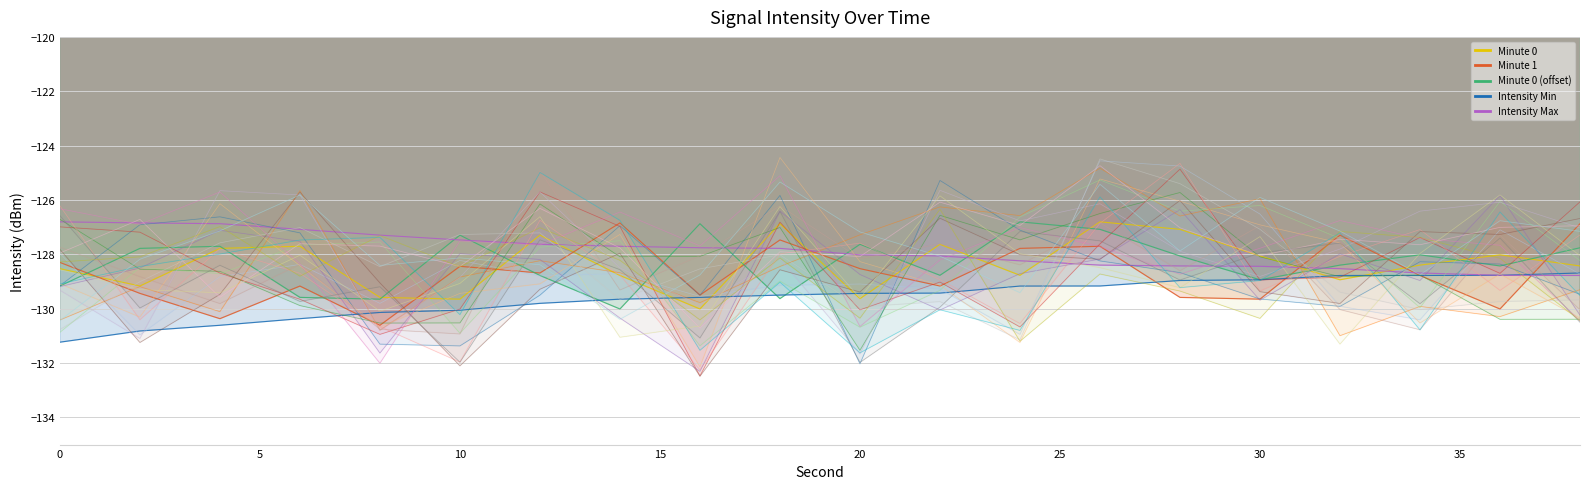

True or false: Intensity Max has more than 1 interior local peaks.

False